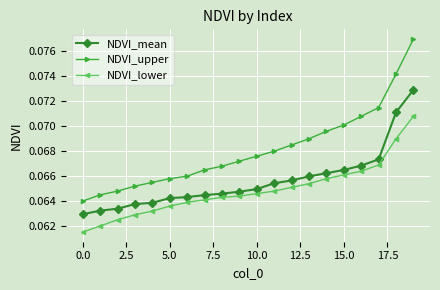

Does the chart display data point markers on the line(s)?

Yes